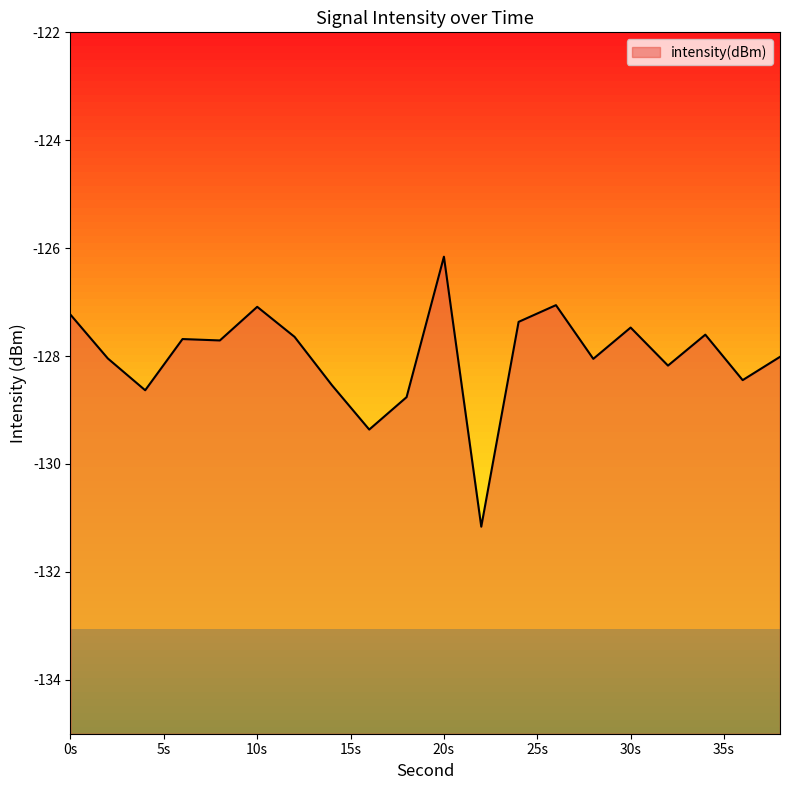

Does the chart display data point markers on the line(s)?

No